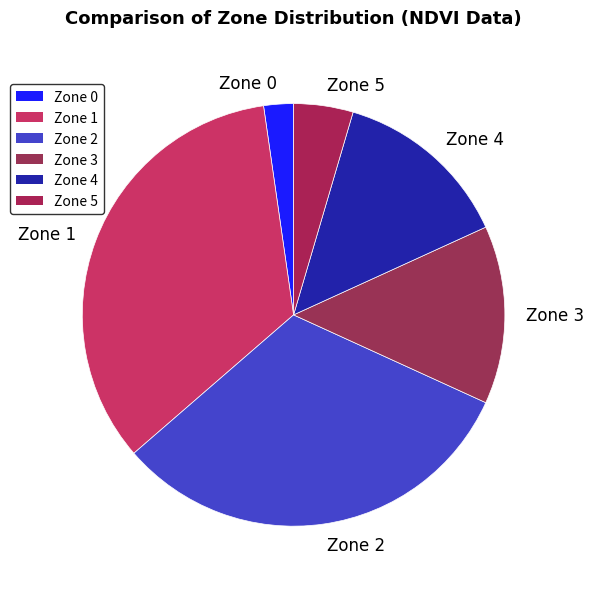

Is there a majority slice in this chart?

No